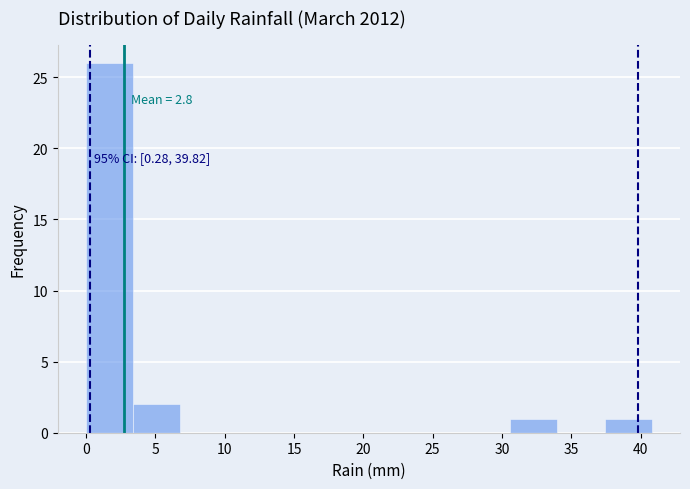

Which range on the x-axis has the tallest bar?

0.0 to 3.4